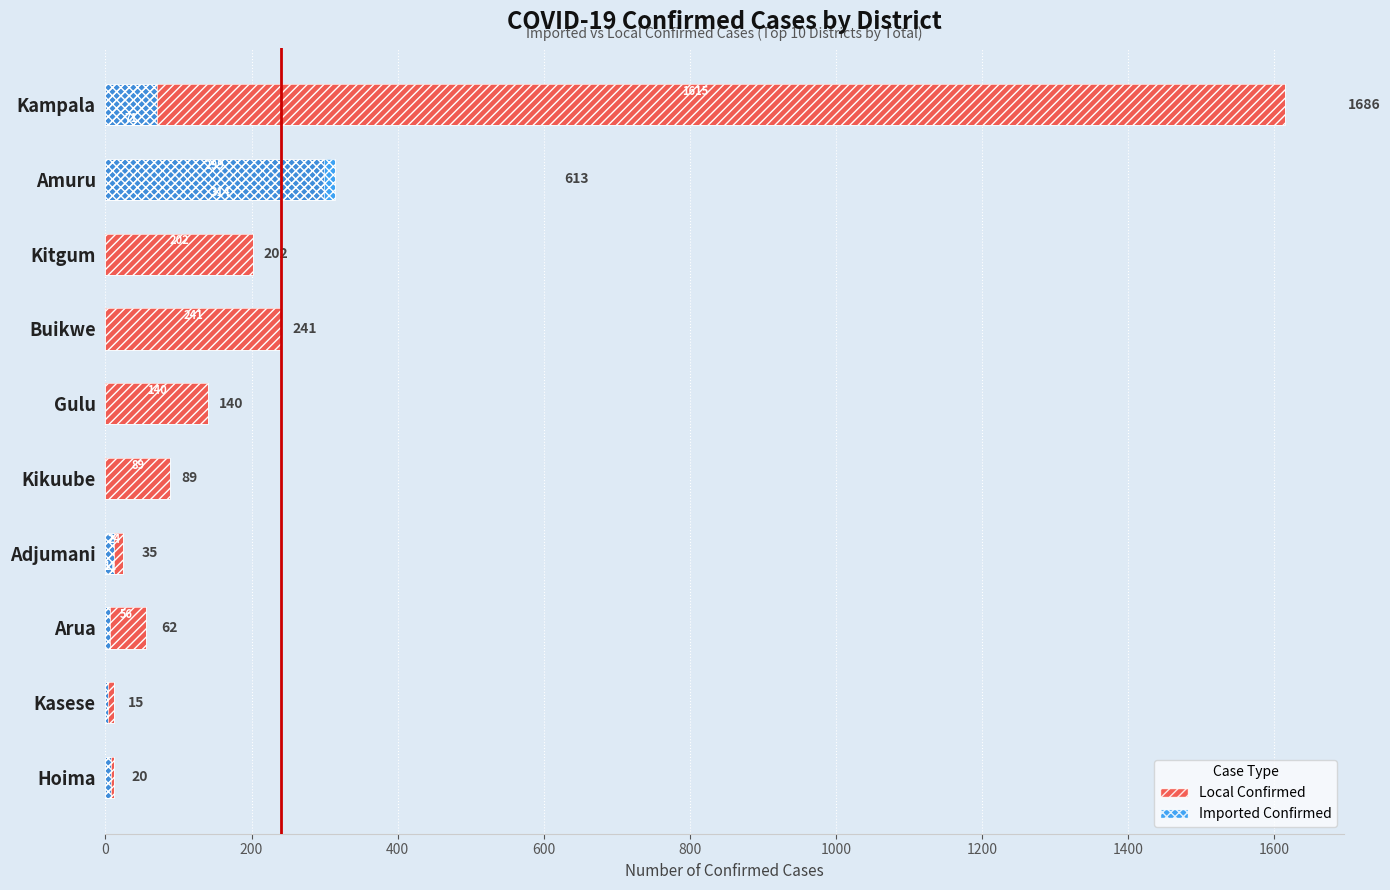

What are all the series names shown in the legend?

Local Confirmed, Imported Confirmed